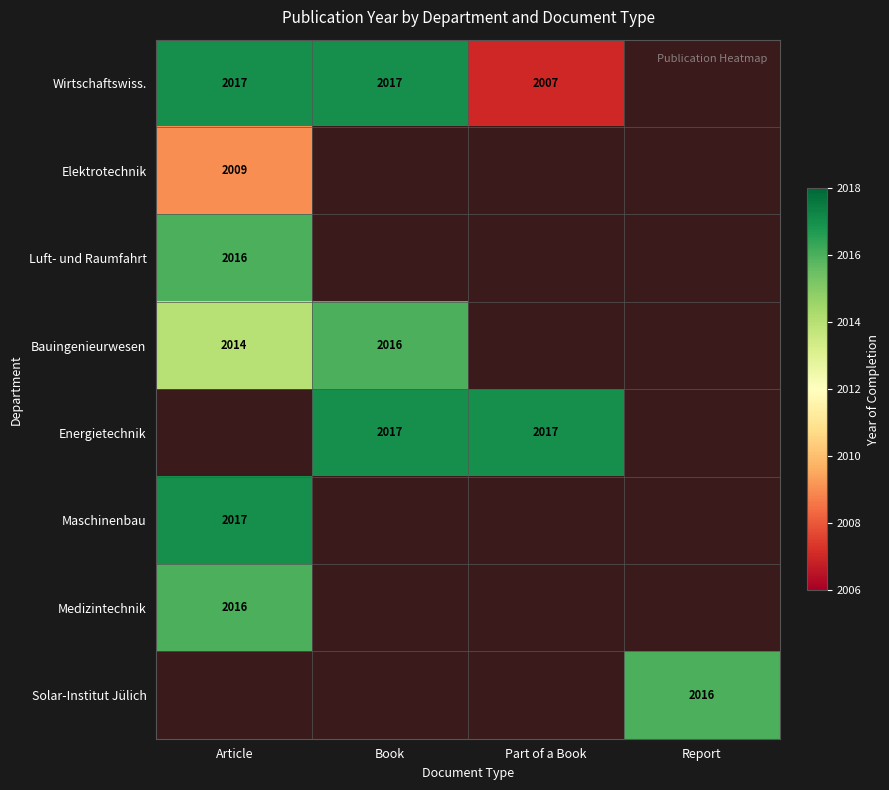

Is the value of Solar-Institut Jülich at Report greater than the value of Elektrotechnik at Article?

Yes